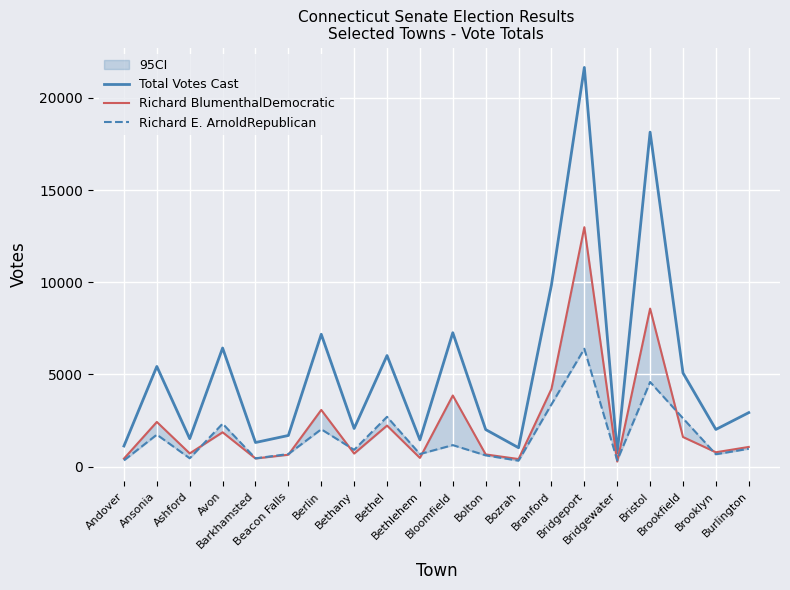

Count the number of data series in this chart.

3